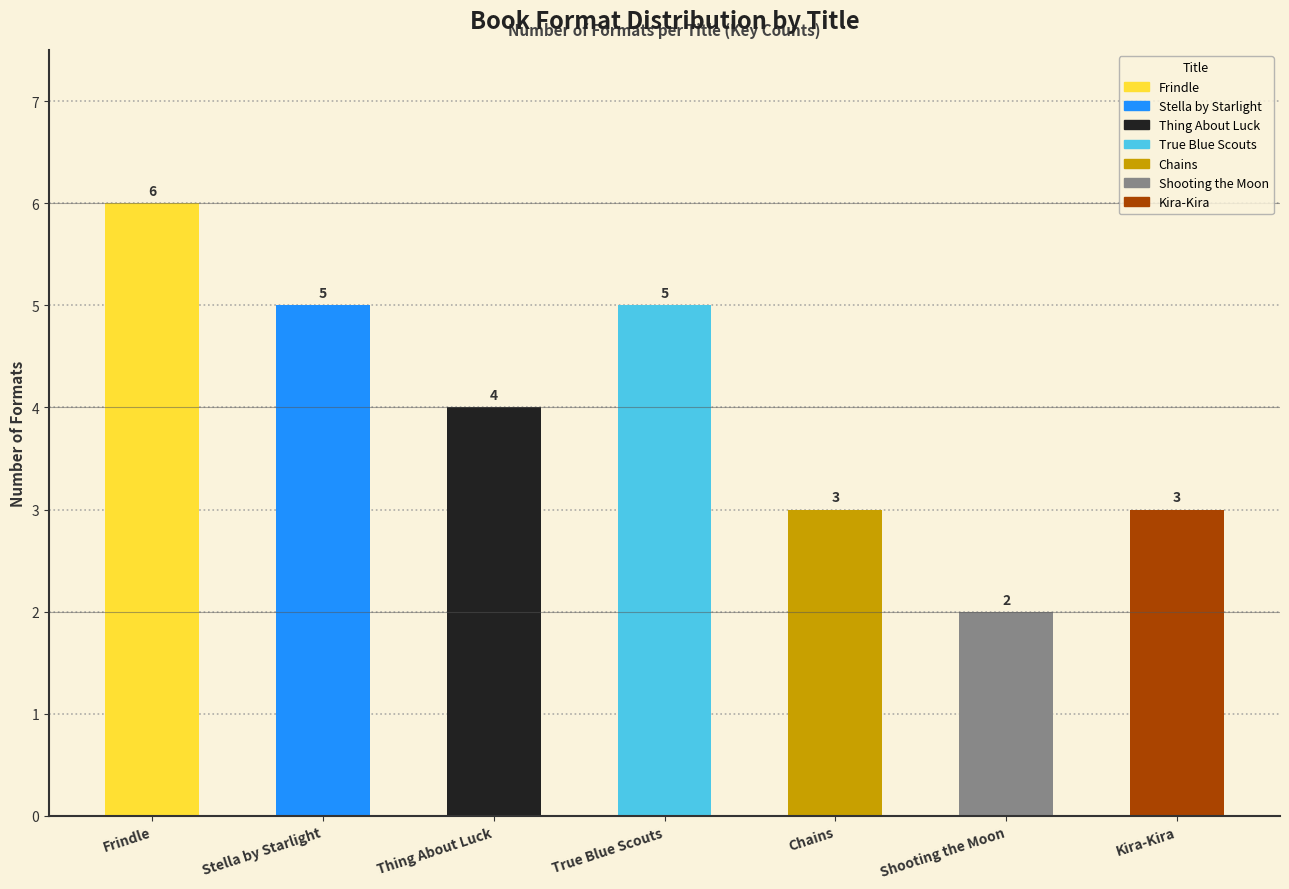

Reading right to left, what are all the values shown in this chart?

Kira-Kira=3	Shooting the Moon=2	Chains=3	True Blue Scouts=5	Thing About Luck=4	Stella by Starlight=5	Frindle=6